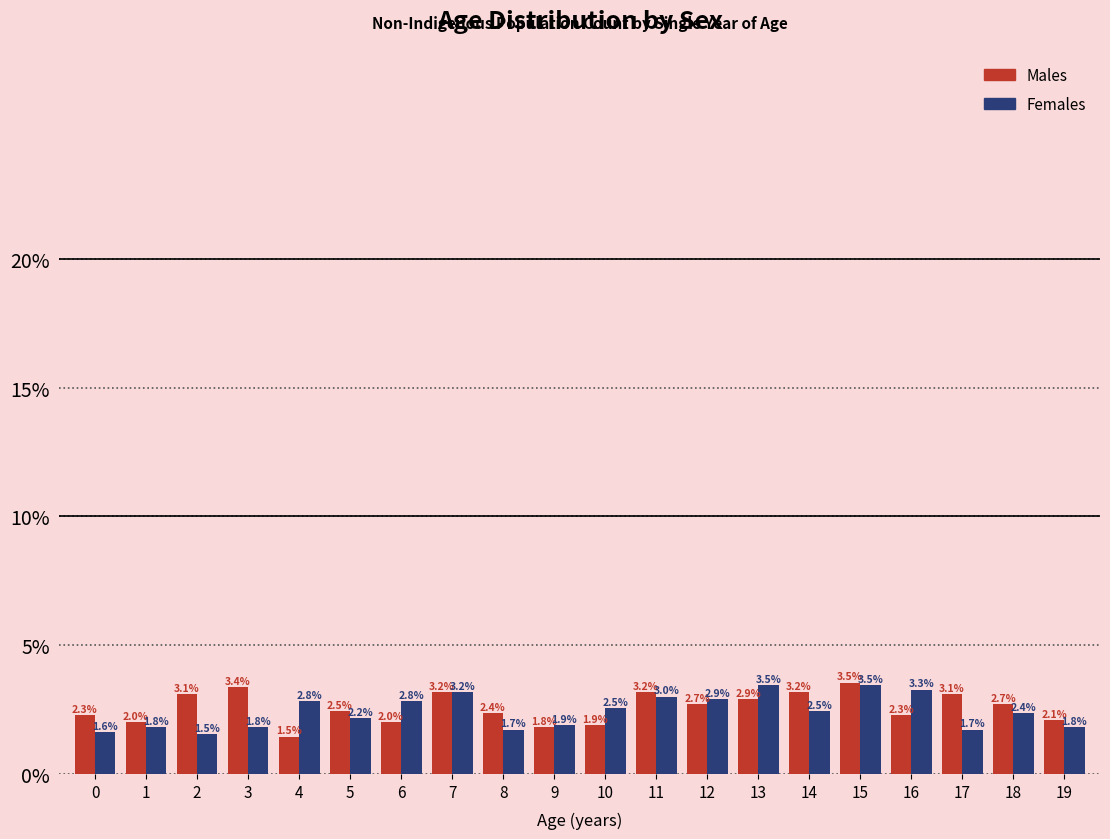

Does the chart contain any negative values?

No